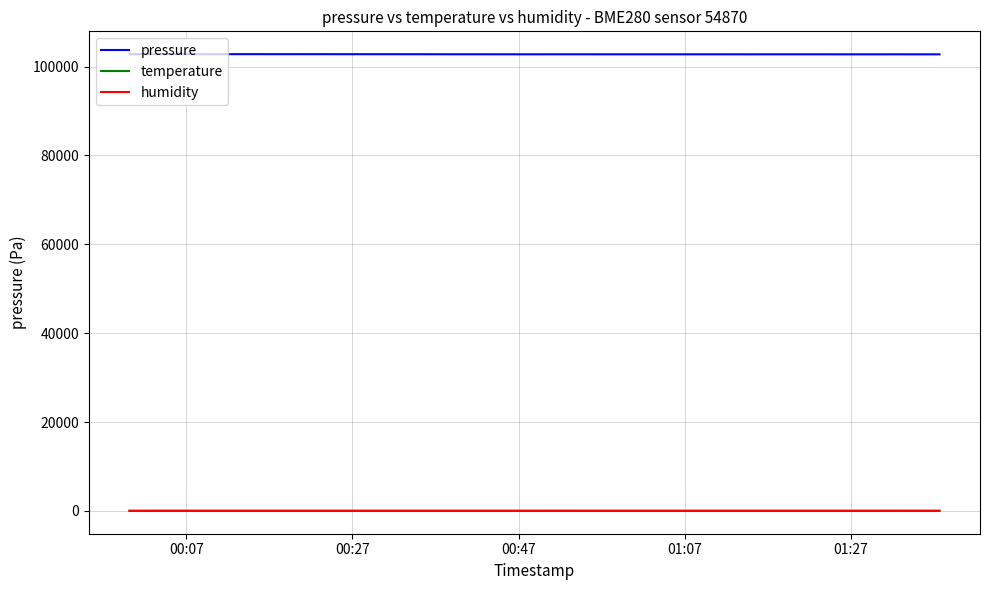

Which series has the largest total across all categories?

pressure